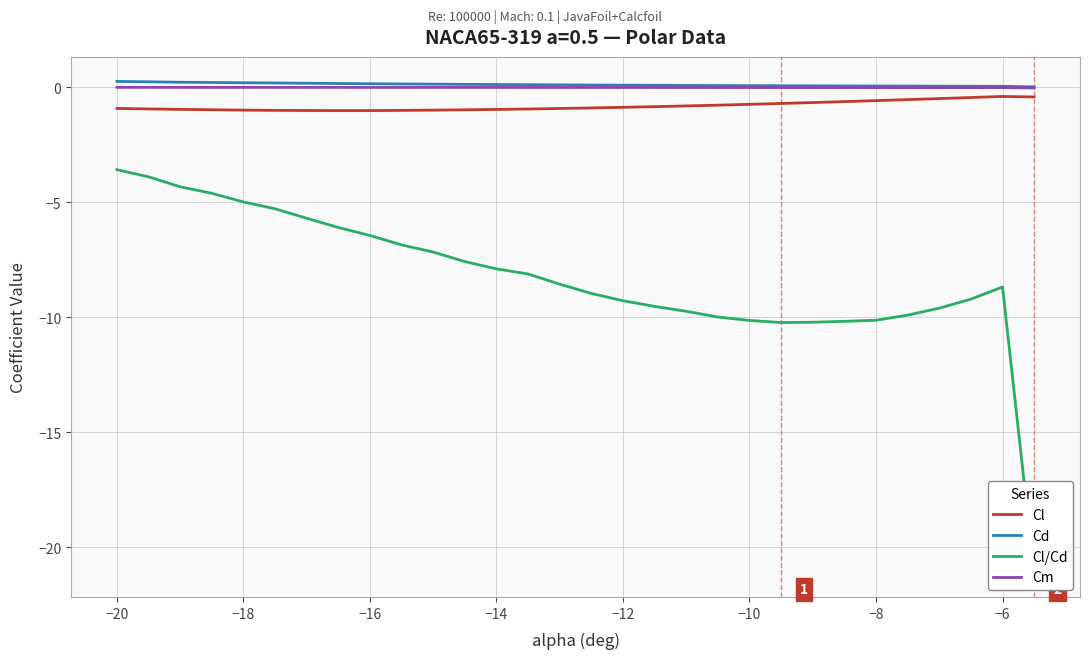

What is the difference between the second highest and second lowest values in the Cl/Cd series?

6.3